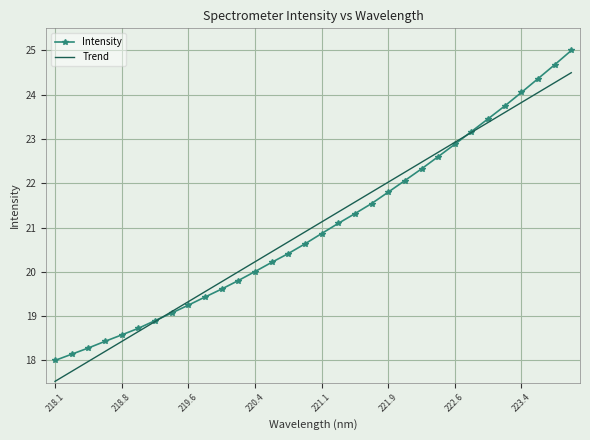

What is the greatest value displayed?

25.0